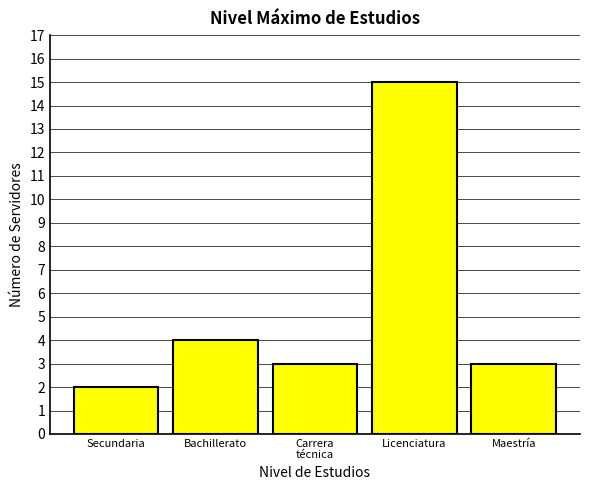

Reading right to left, what are all the values shown in this chart?

3	15	3	4	2